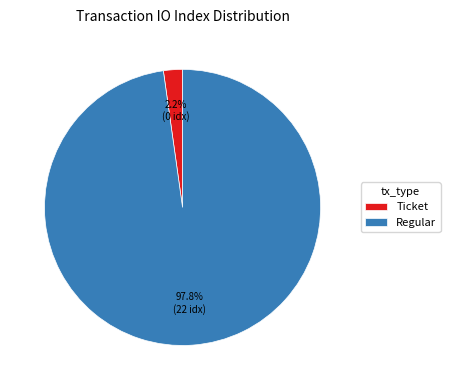

To the nearest percent, what is the difference between the Ticket and Regular slice percentages?

96%